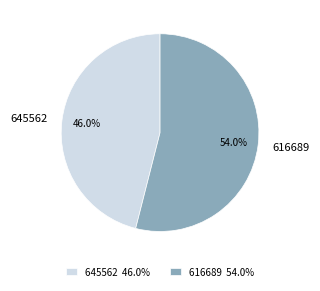

True or false: 645562 accounts for 36% of the total.

False